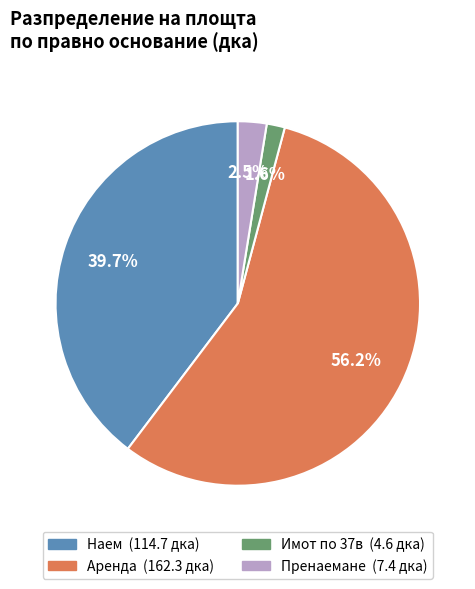

To the nearest percent, what is the average slice percentage?

25%